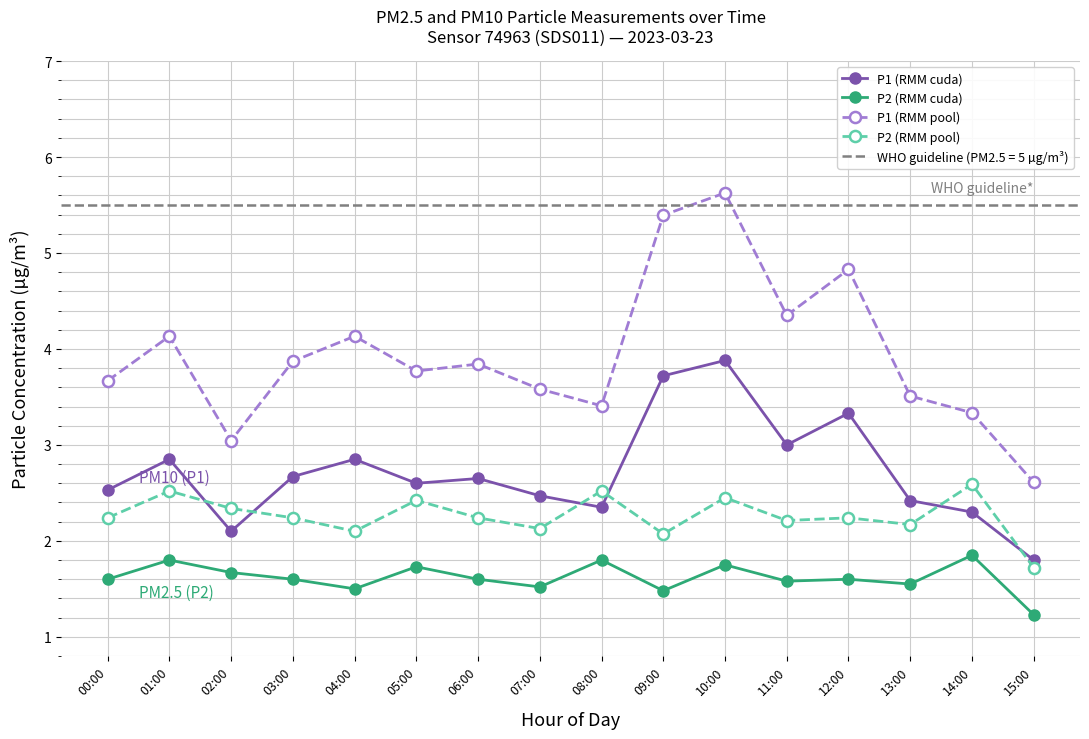

What is the difference between the highest and lowest values at 05:00?

2.0